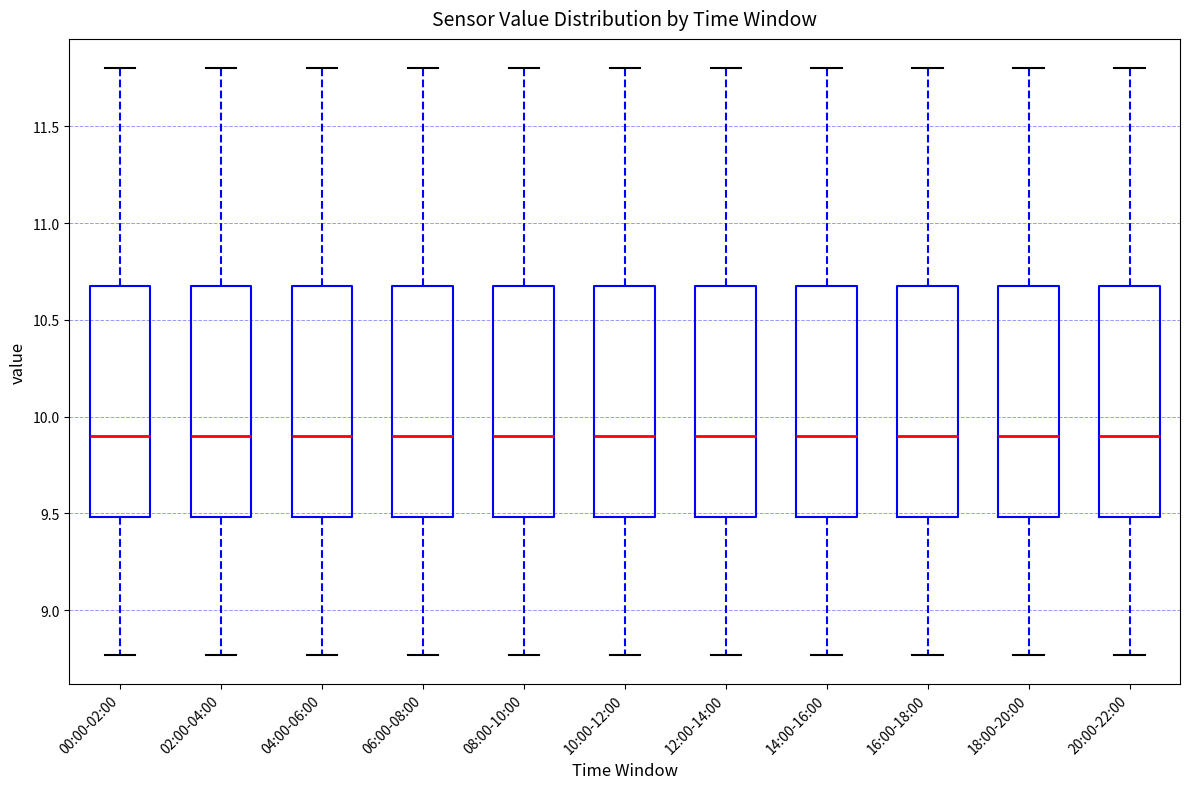

Reading left to right, transcribe this box plot: for each box, give where its median line is, the range the box spans, and where its two whiskers end, as read against the y-axis. The values are not printed on the chart, so give them approximately, as read against the axis.

00:00-02:00: median 9.90, box 9.50 to 10.70, whiskers 8.75 to 11.80
02:00-04:00: median 9.90, box 9.50 to 10.70, whiskers 8.75 to 11.80
04:00-06:00: median 9.90, box 9.50 to 10.70, whiskers 8.75 to 11.80
06:00-08:00: median 9.90, box 9.50 to 10.70, whiskers 8.75 to 11.80
08:00-10:00: median 9.90, box 9.50 to 10.70, whiskers 8.75 to 11.80
10:00-12:00: median 9.90, box 9.50 to 10.70, whiskers 8.75 to 11.80
12:00-14:00: median 9.90, box 9.50 to 10.70, whiskers 8.75 to 11.80
14:00-16:00: median 9.90, box 9.50 to 10.70, whiskers 8.75 to 11.80
16:00-18:00: median 9.90, box 9.50 to 10.70, whiskers 8.75 to 11.80
18:00-20:00: median 9.90, box 9.50 to 10.70, whiskers 8.75 to 11.80
20:00-22:00: median 9.90, box 9.50 to 10.70, whiskers 8.75 to 11.80